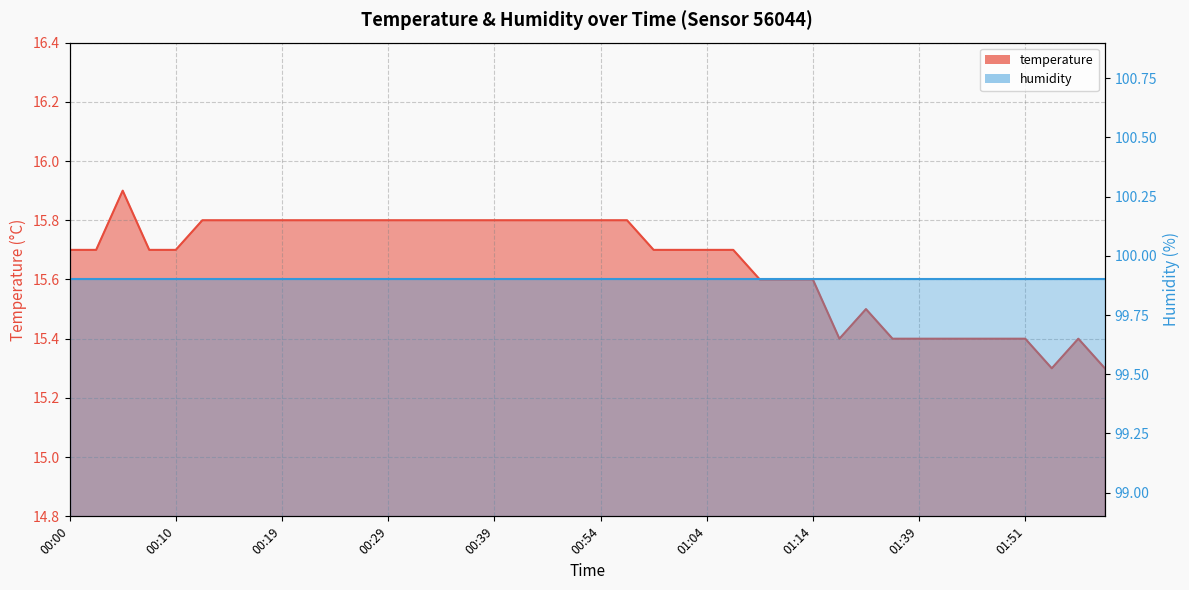

What is the label of the 11th point from the right?

01:31